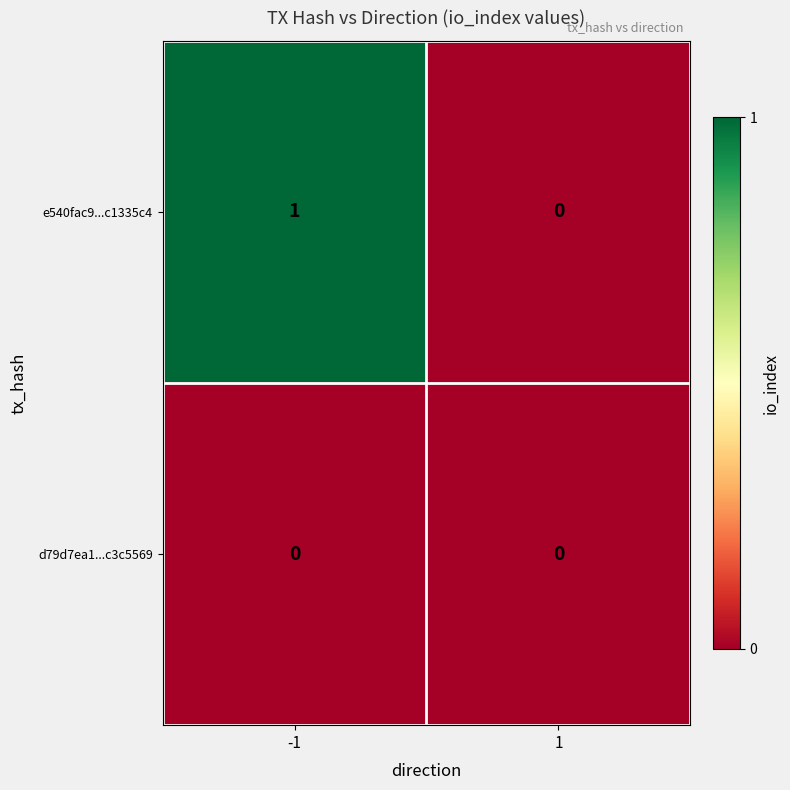

Rank the series by their average value, from highest to lowest.

e540fac9...c1335c4, d79d7ea1...c3c5569